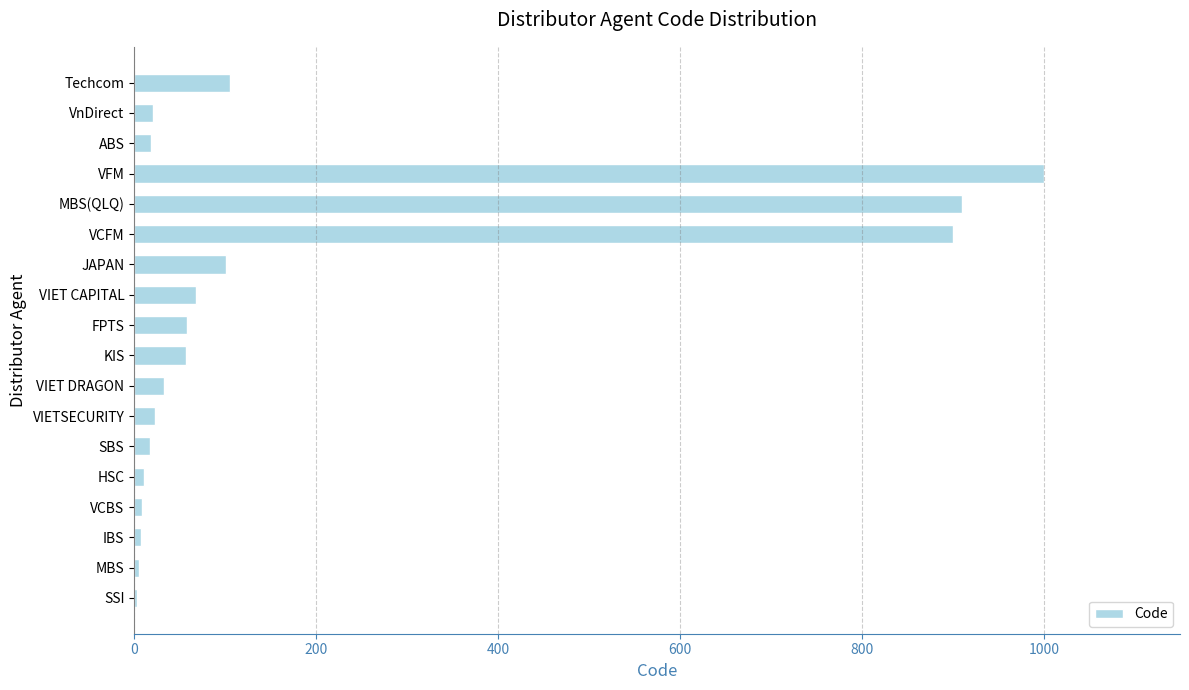

What is the greatest value displayed?

999